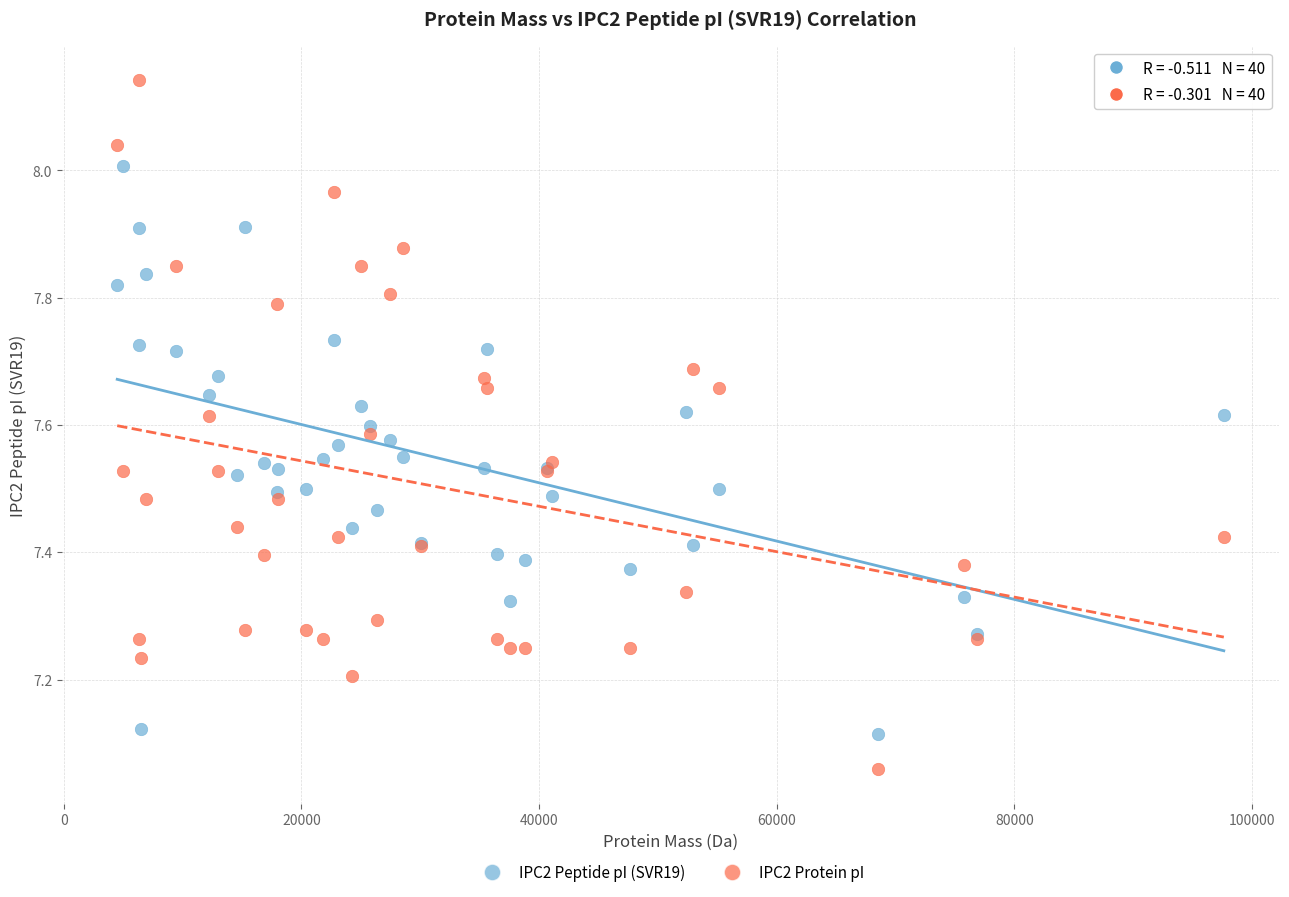

Which series has the largest Y range (max minus min)?

IPC2 Protein pI